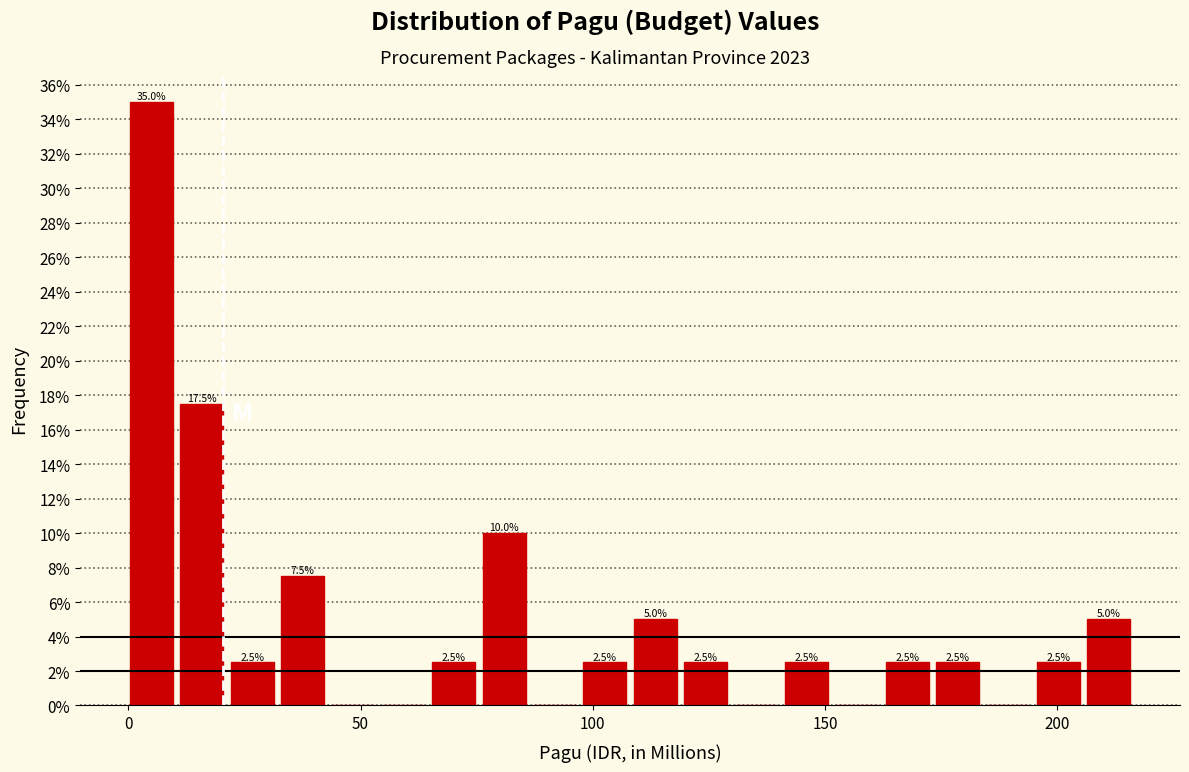

Around what value on the x-axis is the tallest bar? Give the approximate position of its centre, as read against the axis.

5